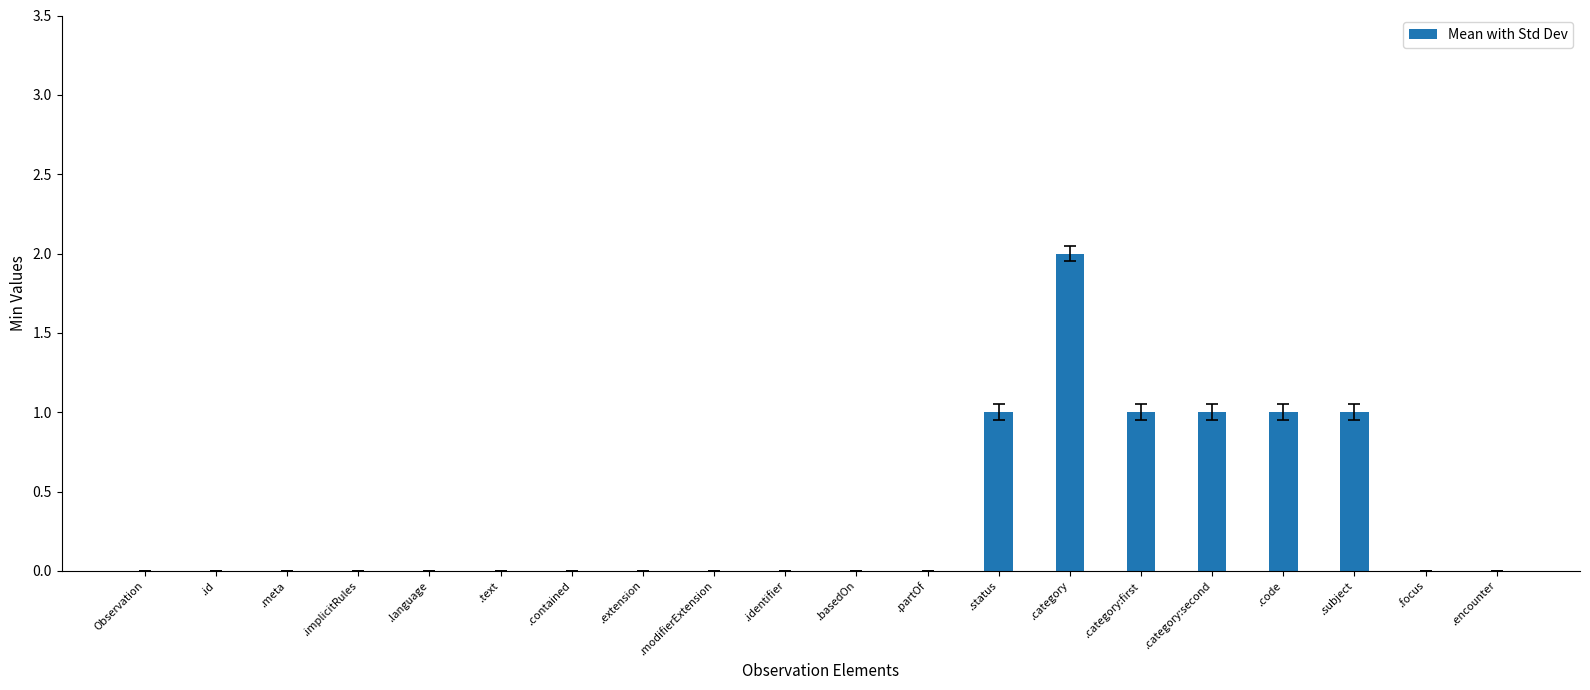

What is the sum of all values?

7